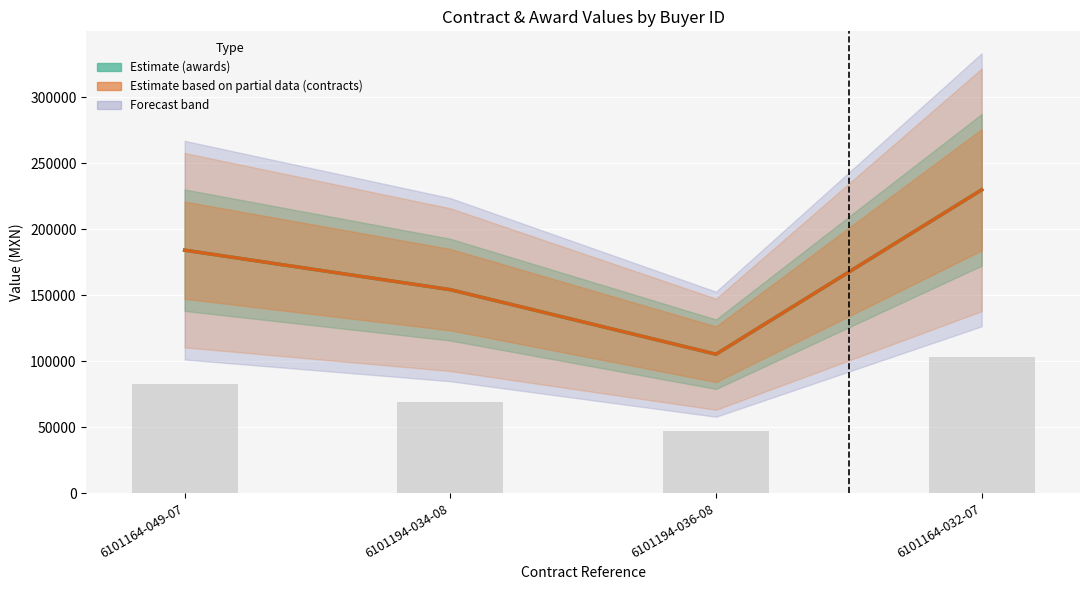

The contracts.value.amount series shows 154159.4 at 6101194-034-08. True or false?

True